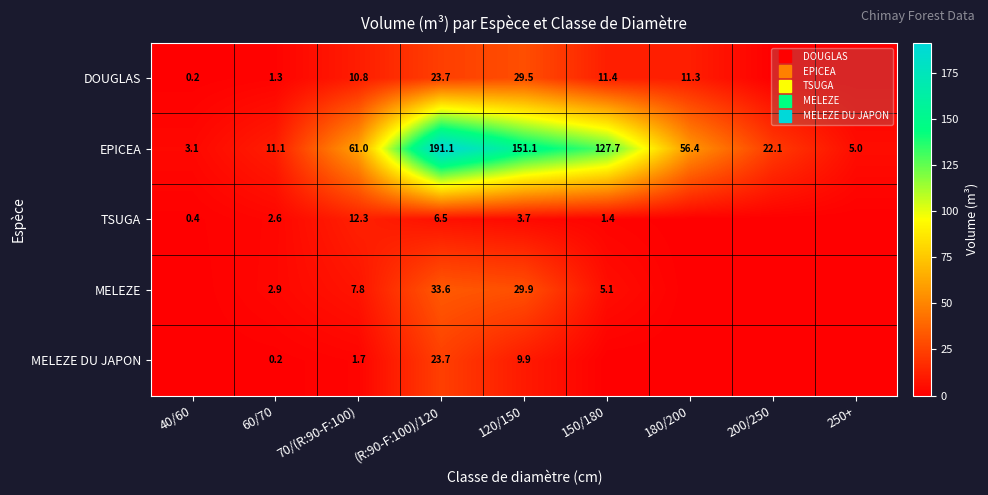

Which series has the widest spread of values?

EPICEA